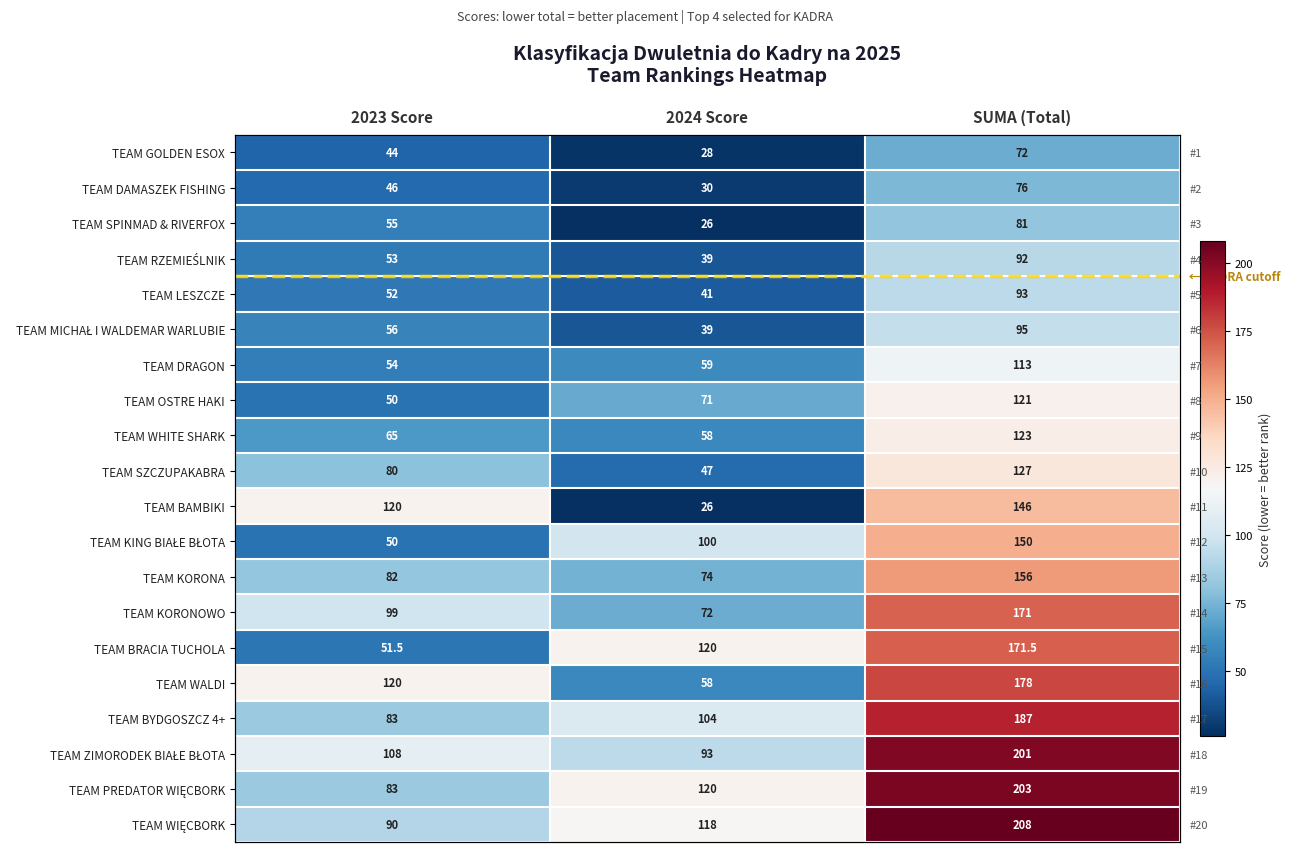

Where is TEAM WIĘCBORK nearest to the value 149?

2024 Score